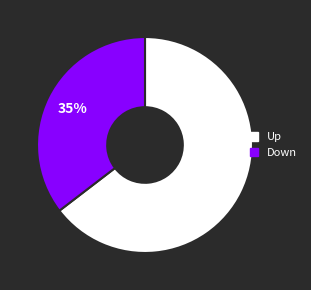

To the nearest percent, what is the average slice percentage?

50%